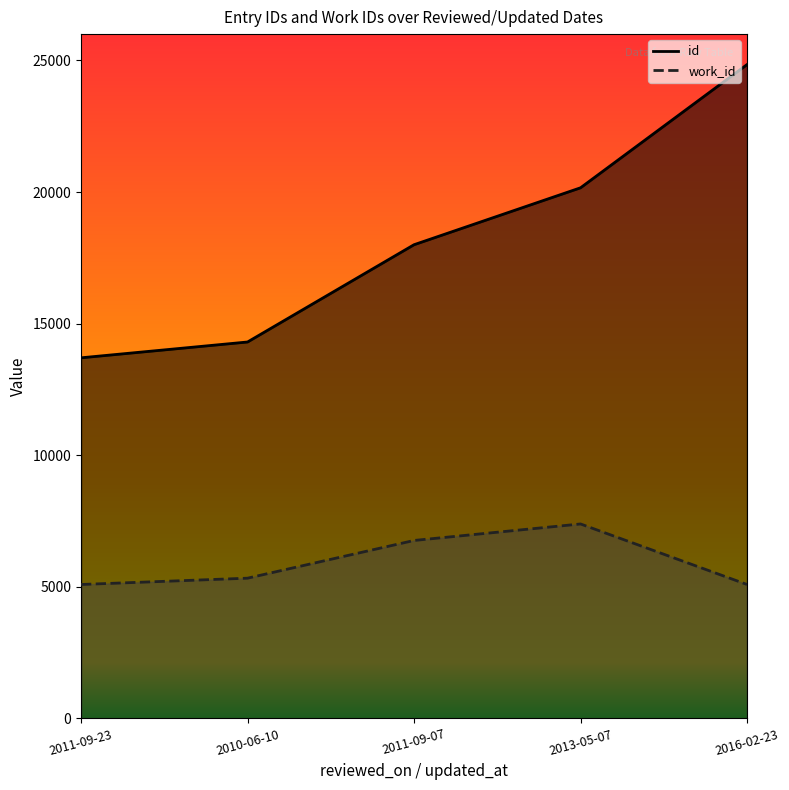

True or false: id and work_id intersect in this chart.

False